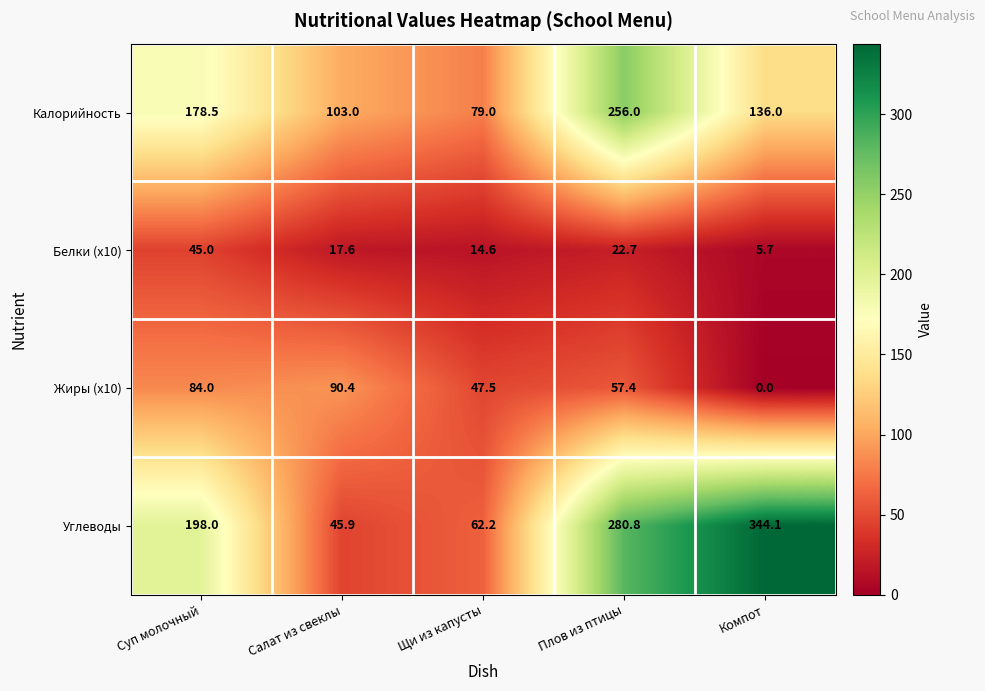

How many series are shown in this chart?

4